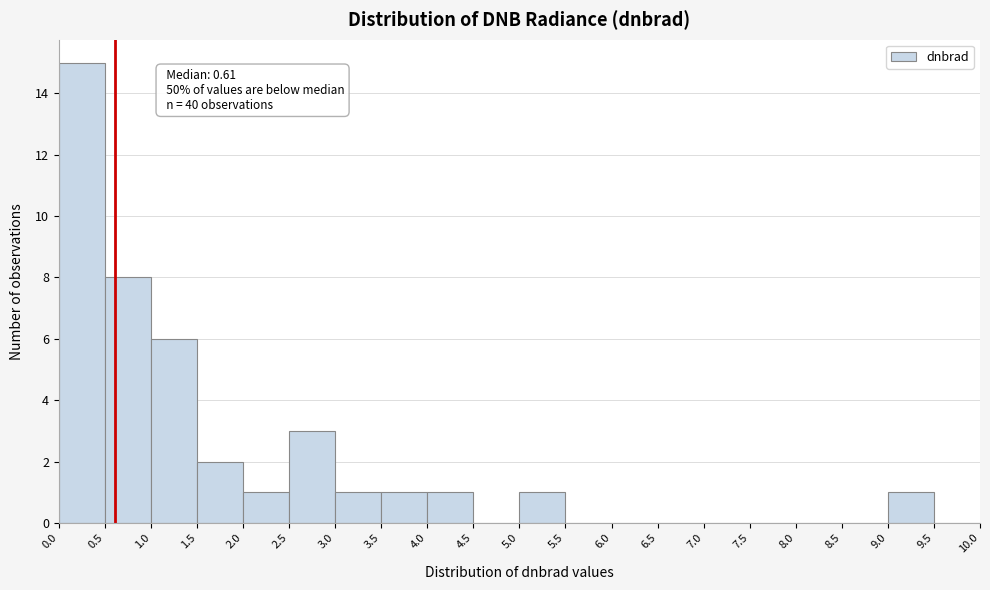

Which range on the x-axis has the tallest bar?

0.0 to 0.5